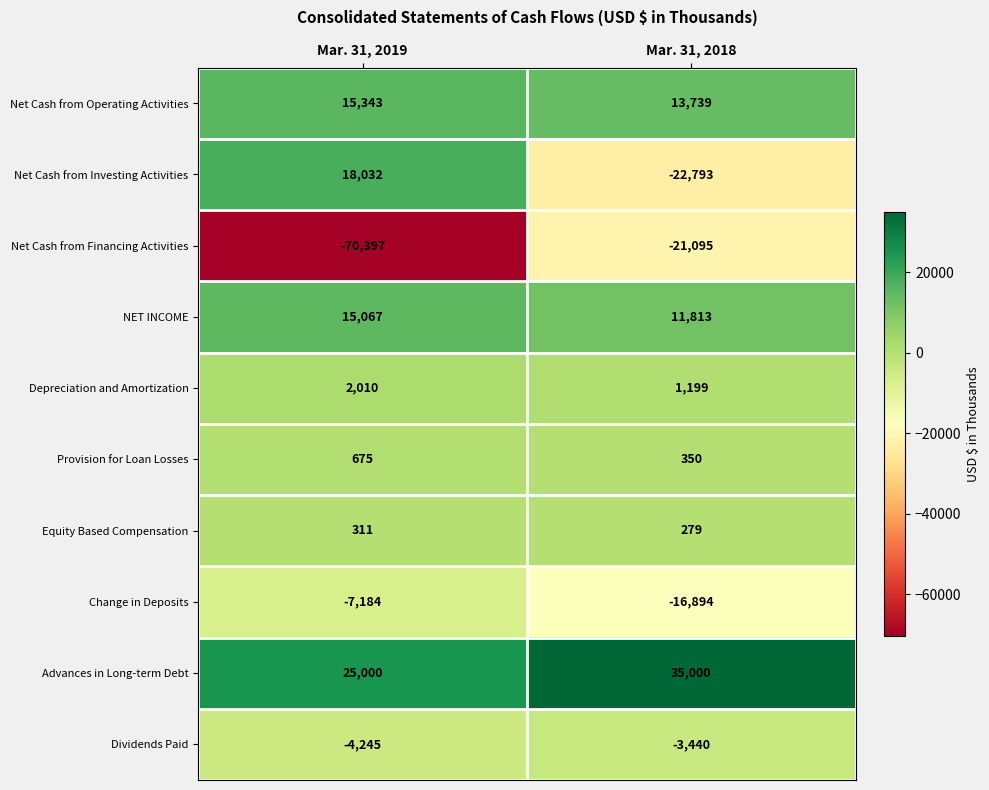

The value of Equity Based Compensation at Mar. 31, 2019 is 78. True or false?

False